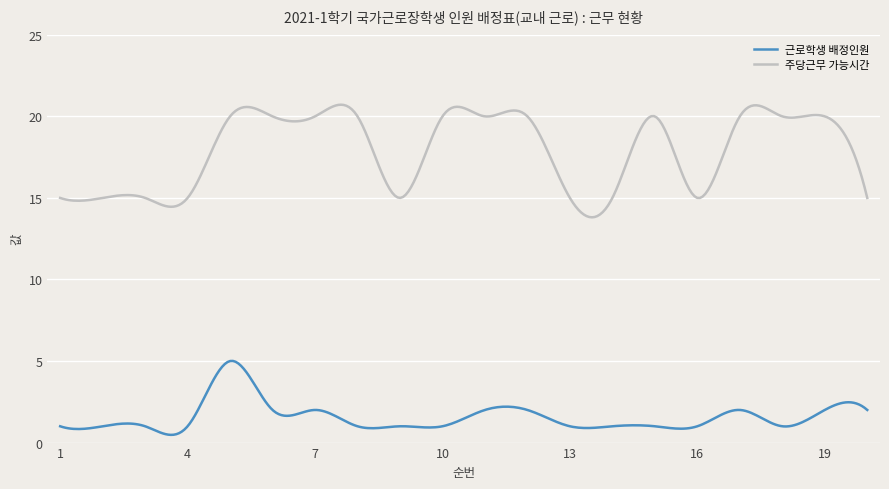

What is the minimum value for 근로학생 배정인원?

0.5